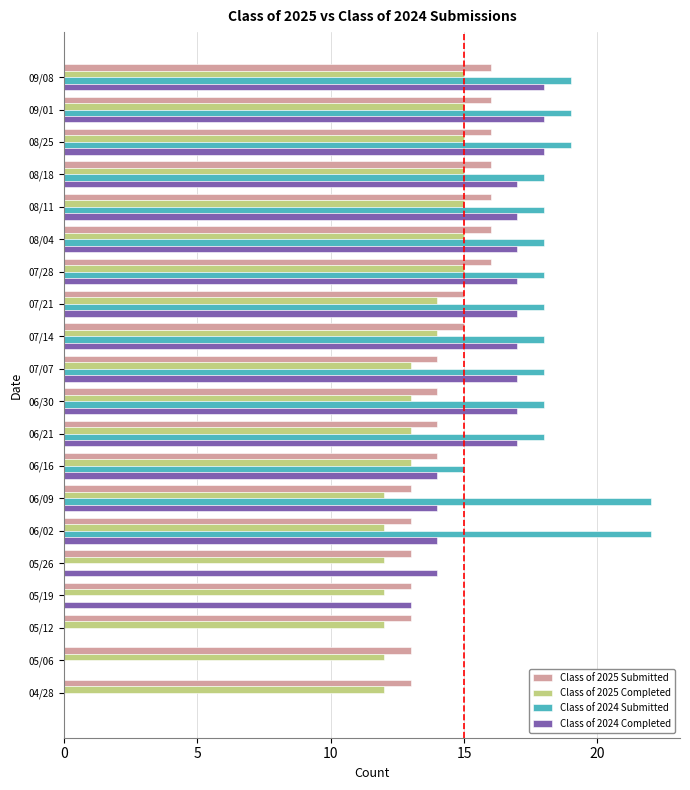

True or false: Class of 2025 Submitted has a value of 13 at 05/12.

True